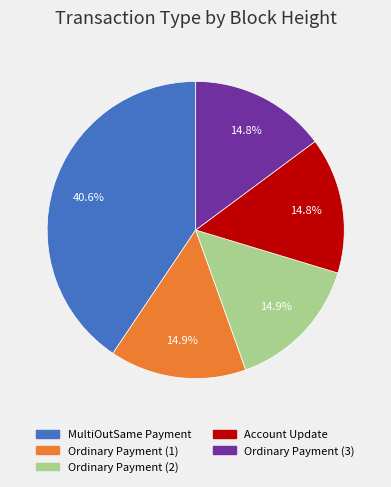

What percentage is NOT represented by Account Update?

85.2%